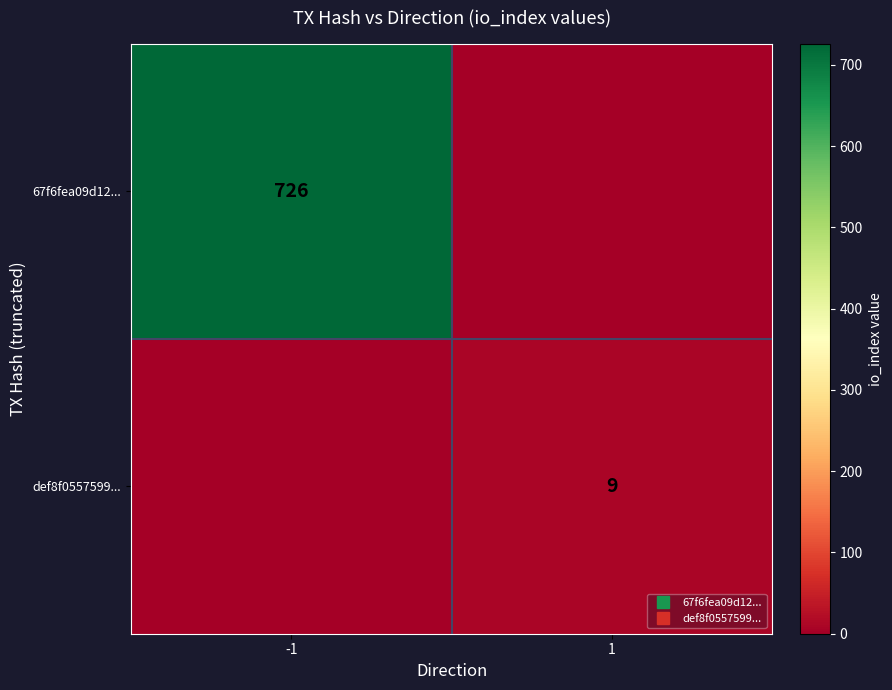

How many series are shown in this chart?

2